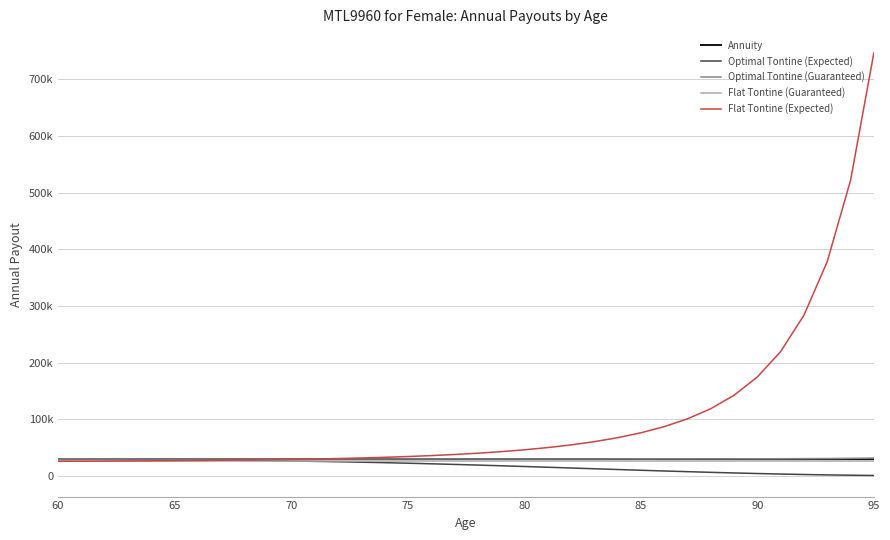

Is this an area chart (filled region under the line)?

No